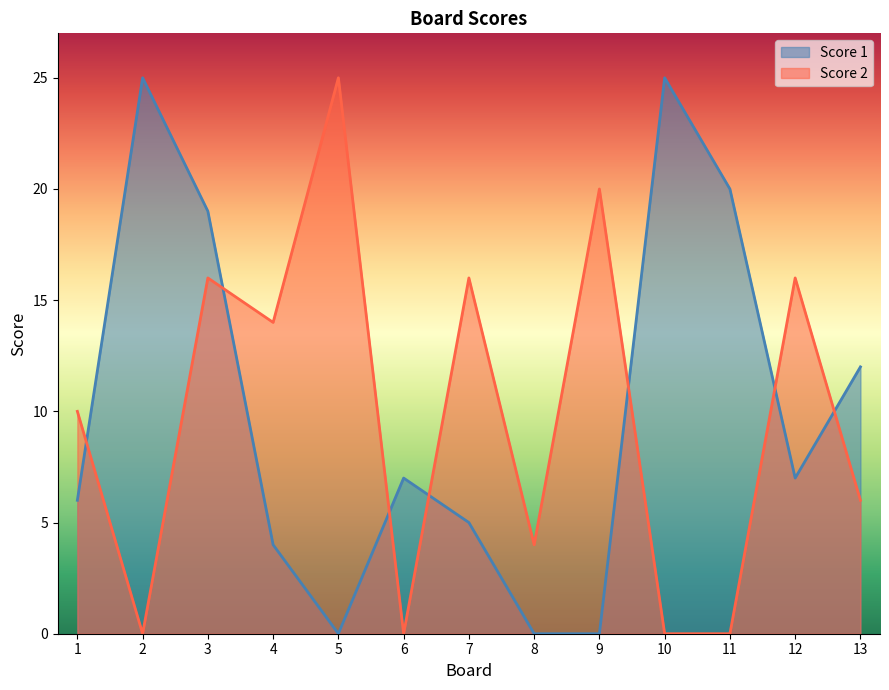

Rank the series at 8 from highest to lowest value.

Score 2, Score 1